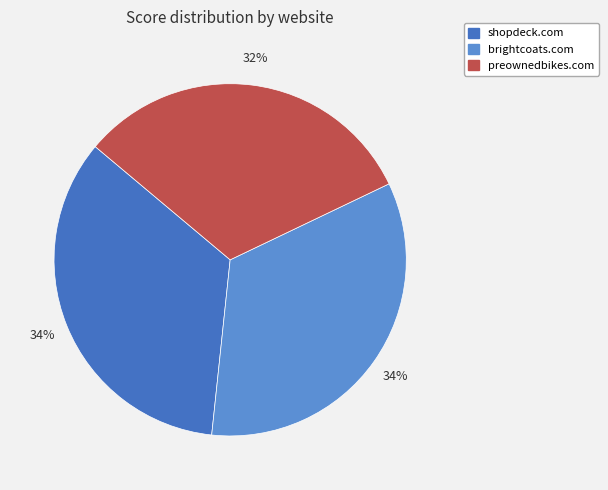

Is the sum of preownedbikes.com and brightcoats.com greater than half?

Yes